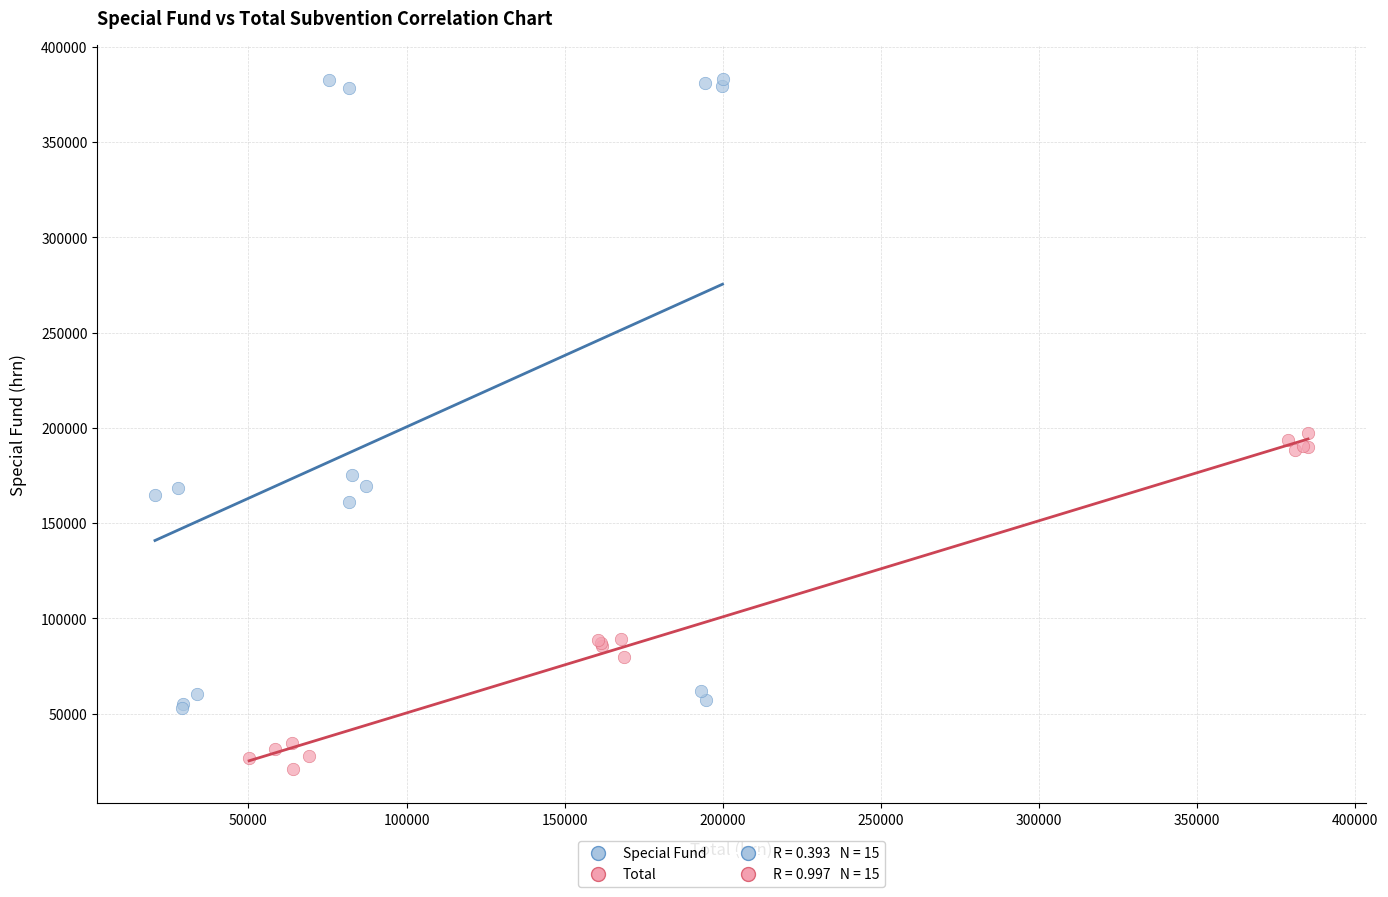

Which series has the largest Y range (max minus min)?

Special Fund